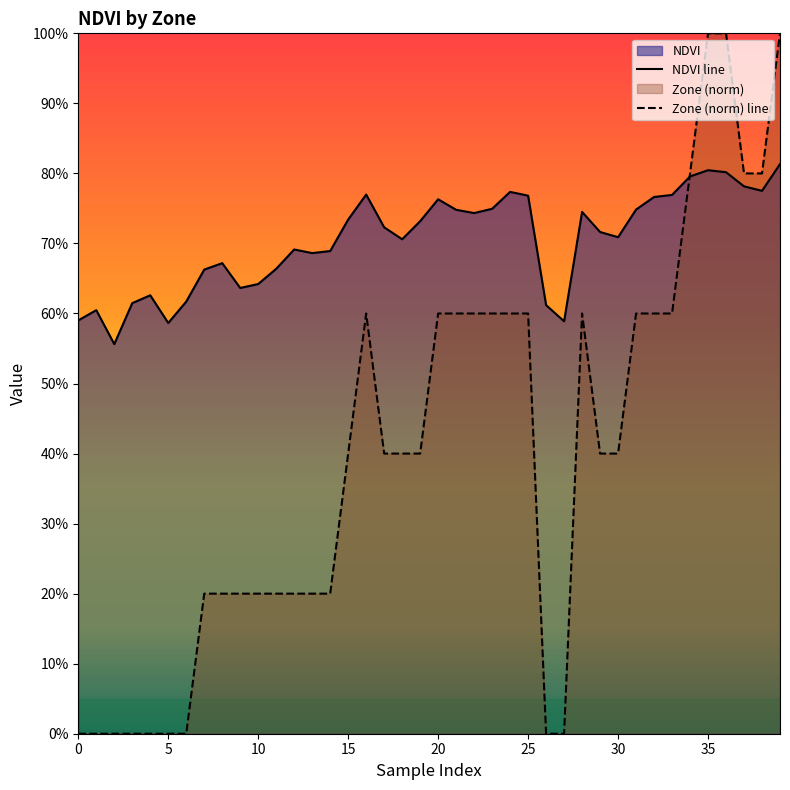

What is the difference between the Zone (norm) line values at 5 and 28?

0.6